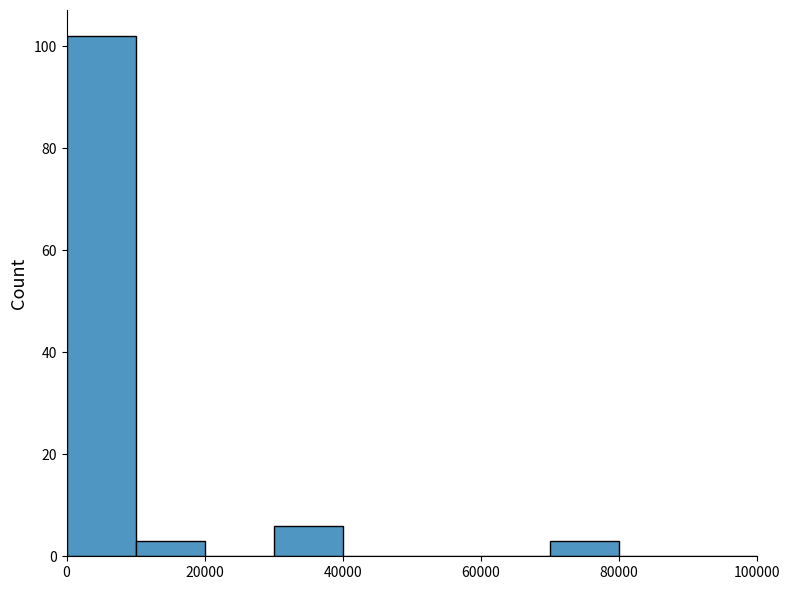

Reading left to right, transcribe this chart: for each bar, give the range it covers on the x-axis and its height. The values are not printed on the chart, so give them approximately, as read against the axis.

0 to 10000: 102
10000 to 20000: 4
20000 to 30000: 0
30000 to 40000: 6
40000 to 50000: 0
50000 to 60000: 0
60000 to 70000: 0
70000 to 80000: 4
80000 to 90000: 0
90000 to 100000: 0